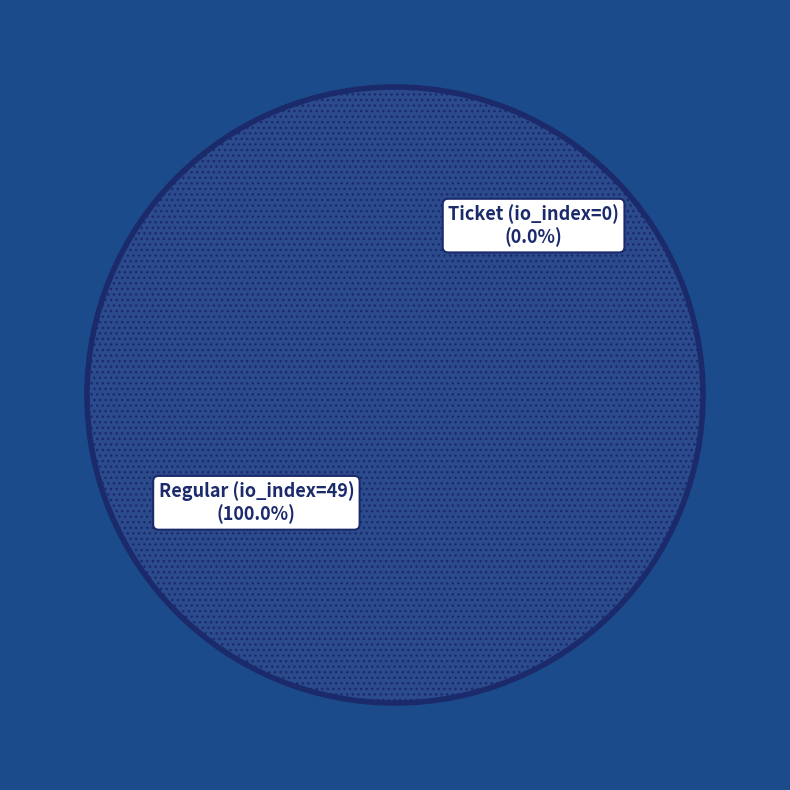

How many segments does this pie chart have?

2